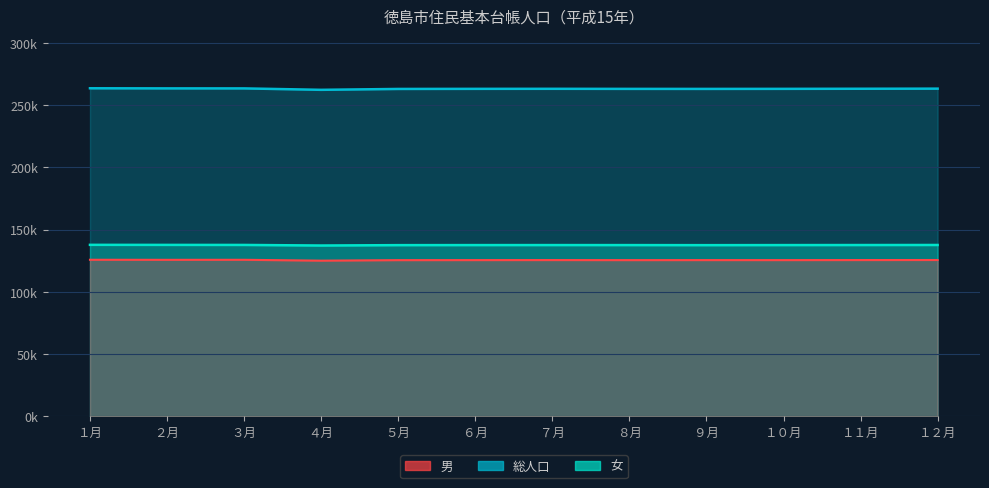

Which series has the largest range (max minus min)?

総人口